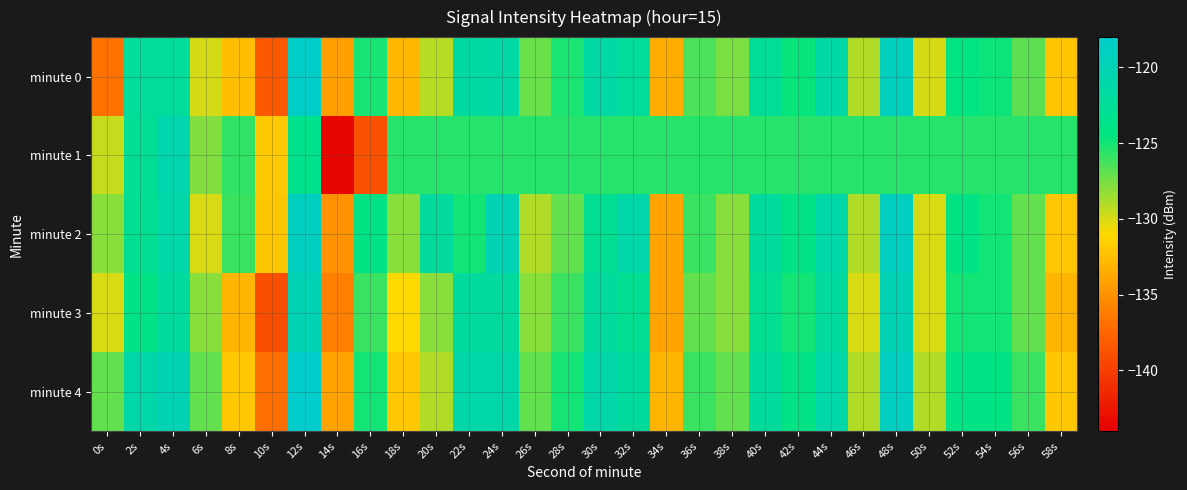

What is the total value across all series at 22s?

-615.0